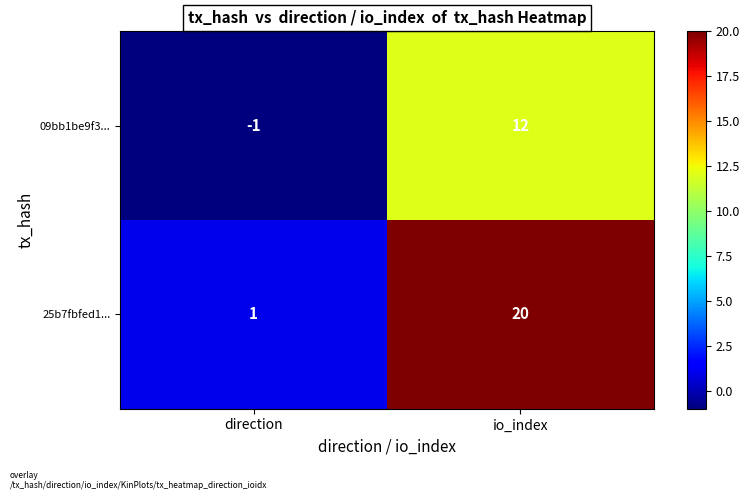

What is the difference between the maximum and minimum values in the 25b7fbfed1... series?

19